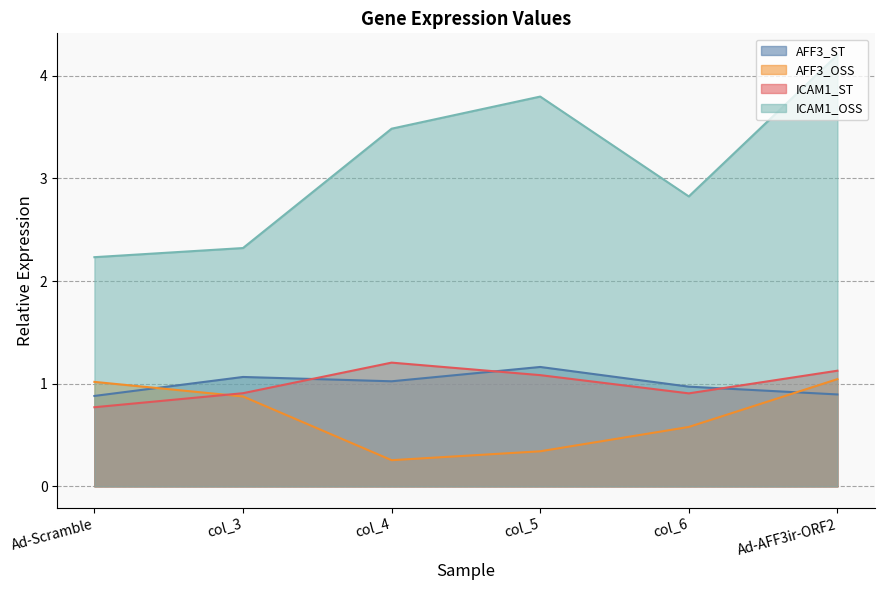

Rank the series at col_5 from highest to lowest value.

ICAM1_OSS, AFF3_ST, ICAM1_ST, AFF3_OSS